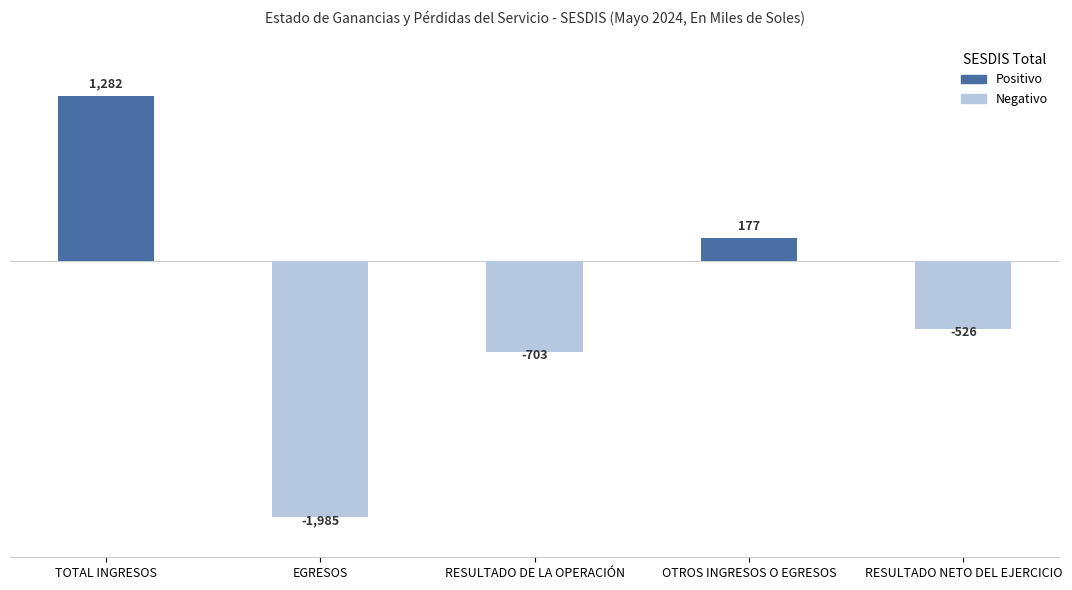

Which category has the lowest value across all series?

EGRESOS